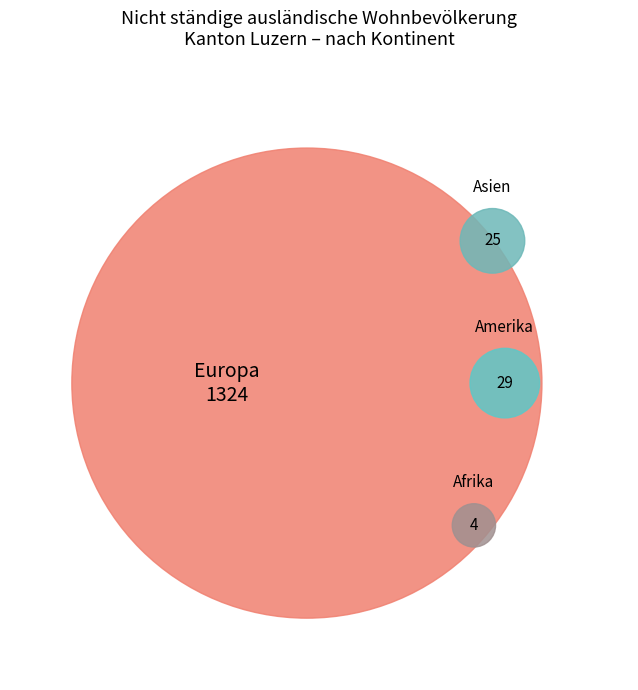

To the nearest percent, what portion does Europa represent?

96%